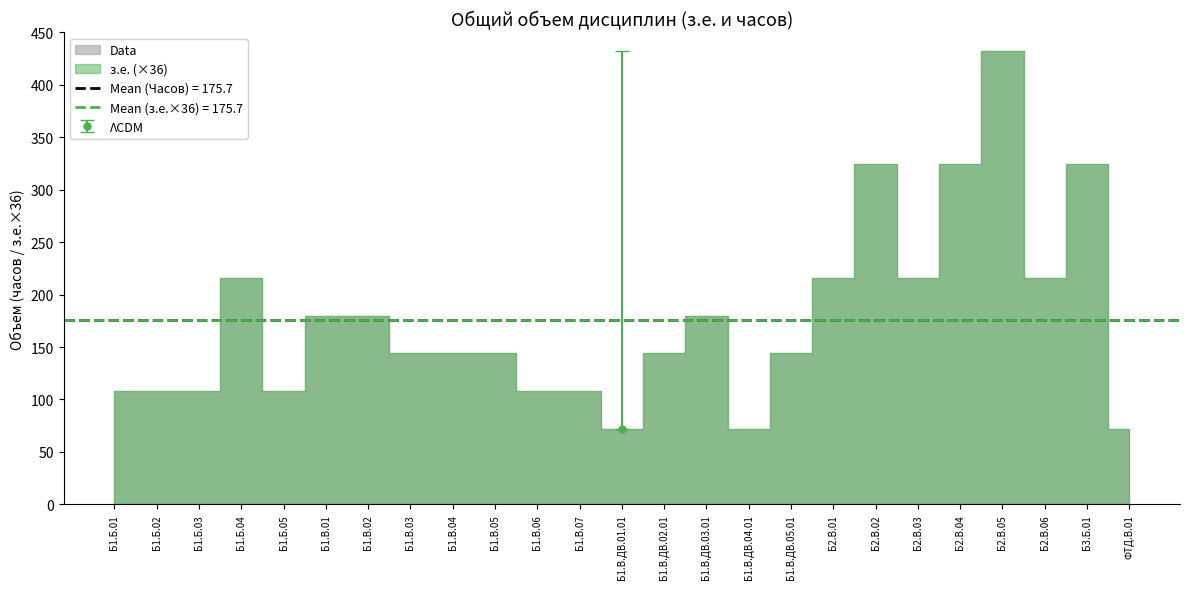

Where is the first local maximum for з.е.?

Б1.Б.04